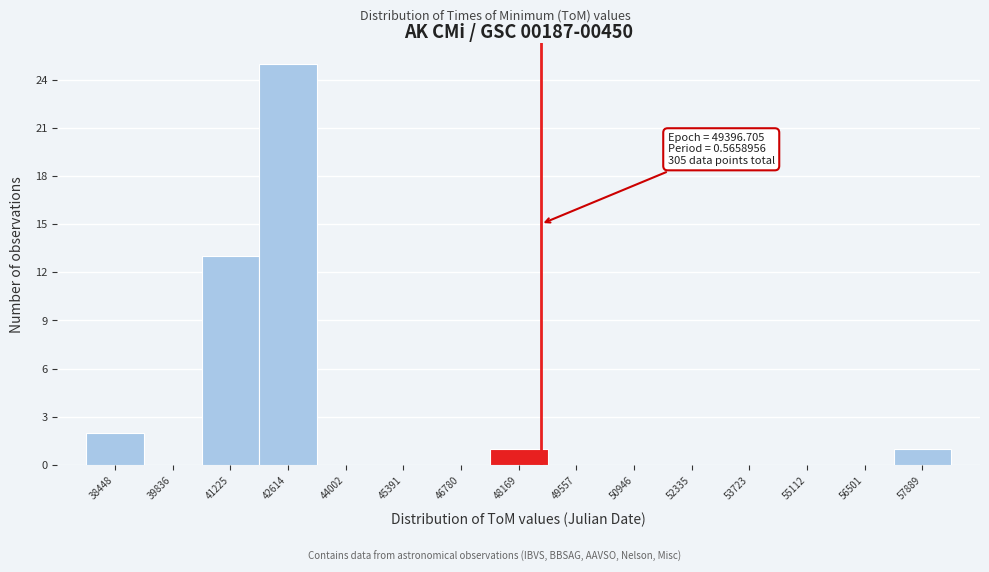

Reading left to right, what are all the values shown in this chart?

38448=2	39836=0	41225=13	42614=25	44002=0	45391=0	46780=0	48169=1	49557=0	50946=0	52335=0	53723=0	55112=0	56501=0	57889=1